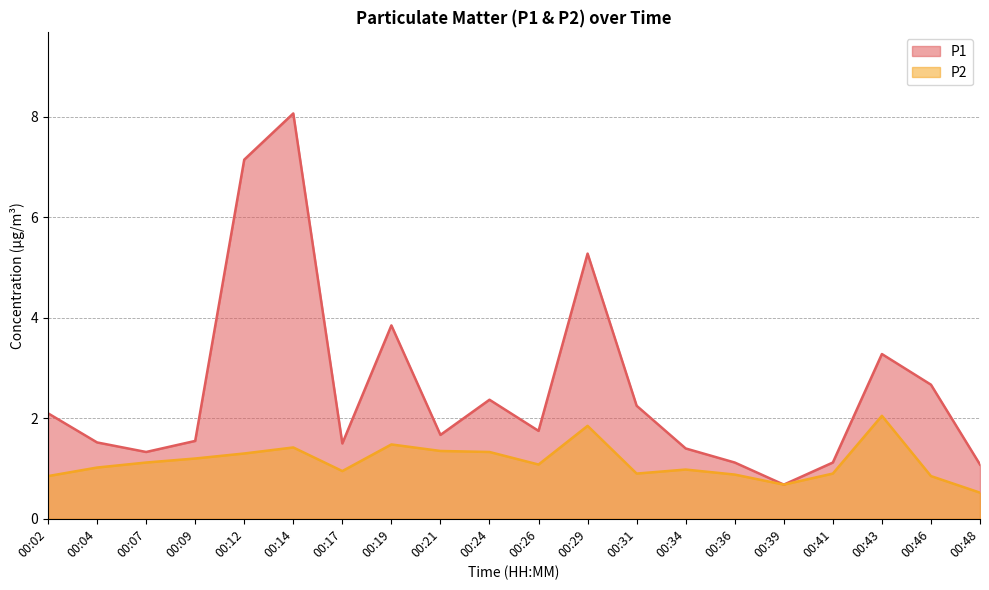

Where is the first local maximum for P1?

00:14